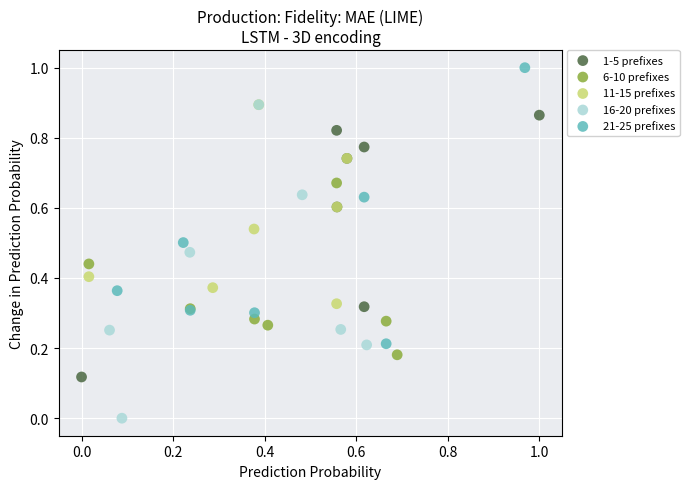

Which series reaches the maximum Y coordinate?

21-25 prefixes